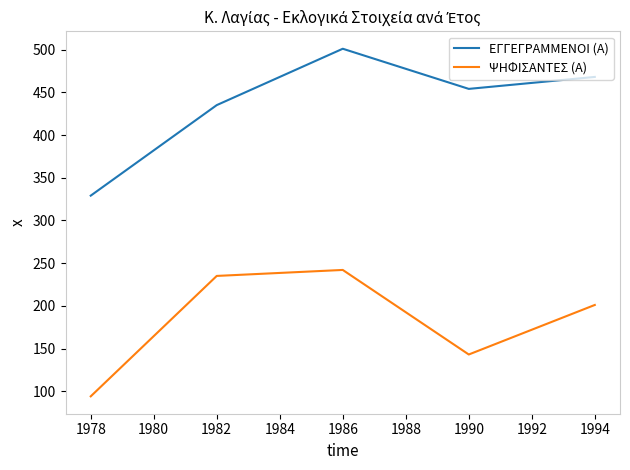

What are all the series names shown in the legend?

ΕΓΓΕΓΡΑΜΜΕΝΟΙ (Α), ΨΗΦΙΣΑΝΤΕΣ (Α)